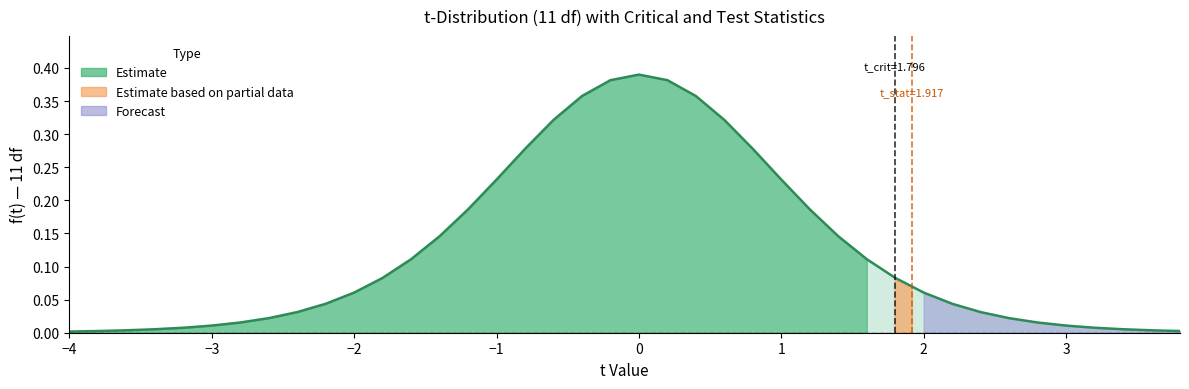

The value at −3 is 0.0. True or false?

True